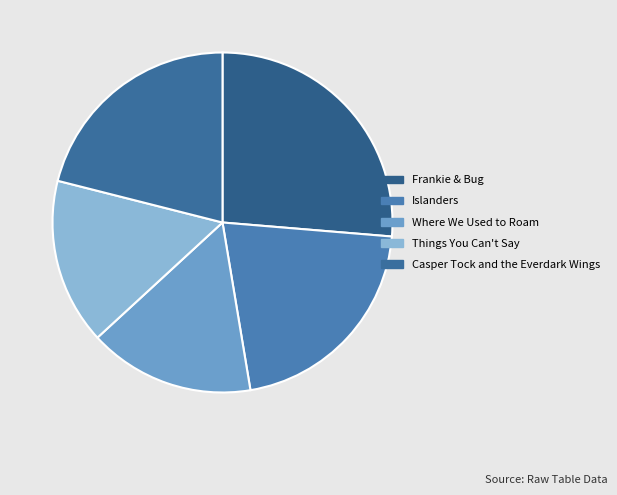

Is the sum of Things You Can't Say and Where We Used to Roam greater than half?

No